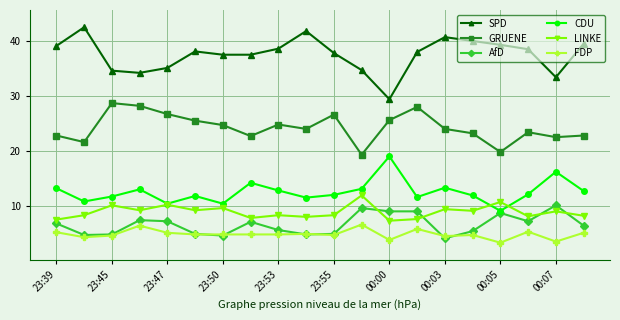

True or false: FDP and LINKE cross at least once.

False